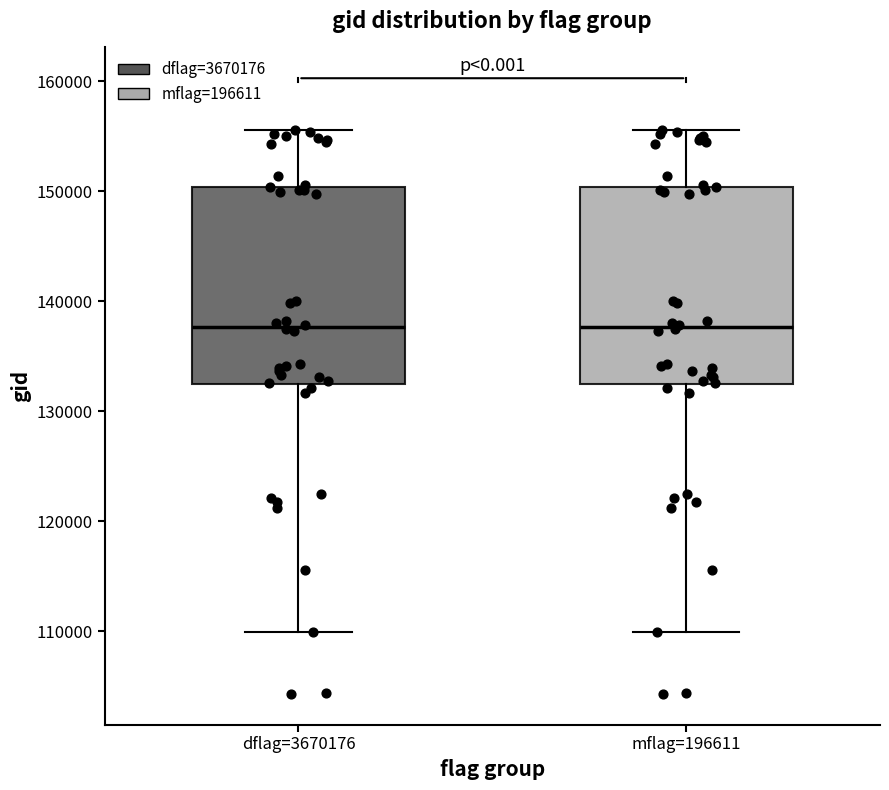

Where does the median line of the box for mflag=196611 sit on the y-axis? The values are not printed on the chart, so give them approximately, as read against the axis.

138000